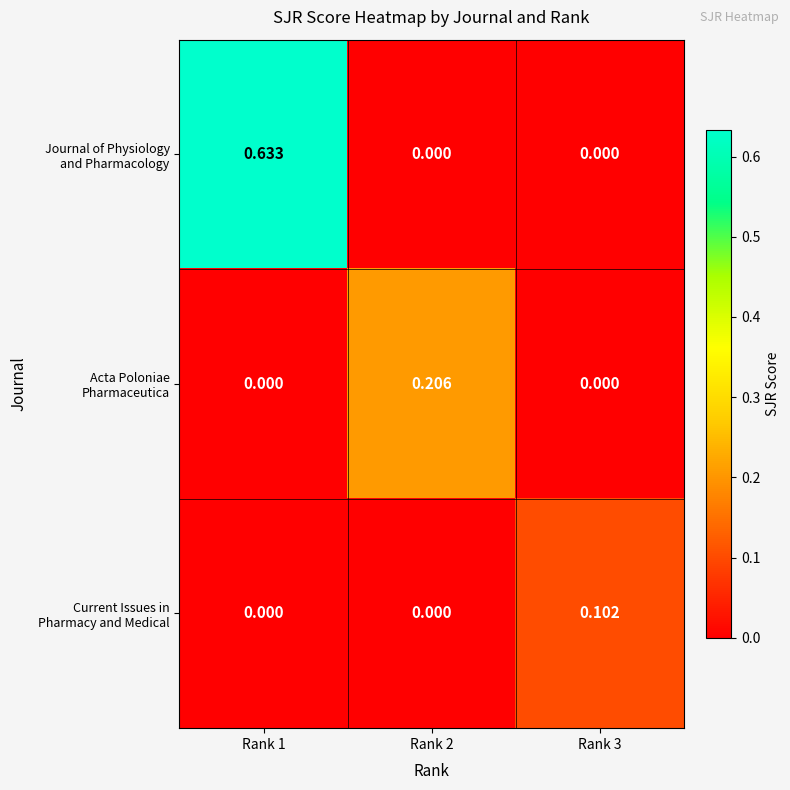

At how many categories does at least one series exceed 0?

3